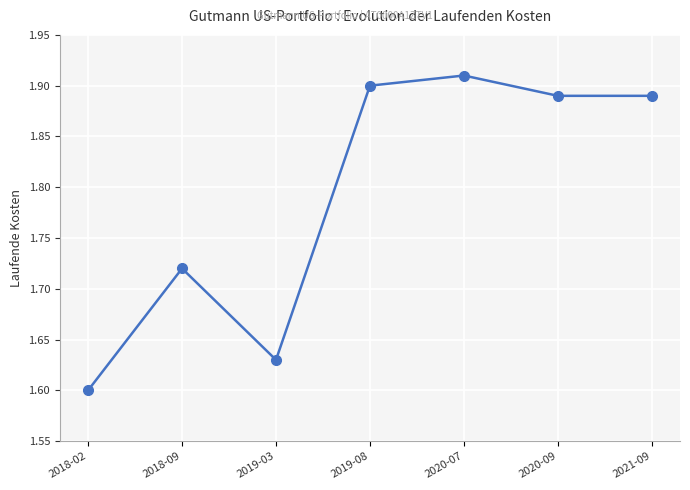

List the labels in order of value, smallest first.

2018-02, 2019-03, 2018-09, 2020-09, 2021-09, 2019-08, 2020-07